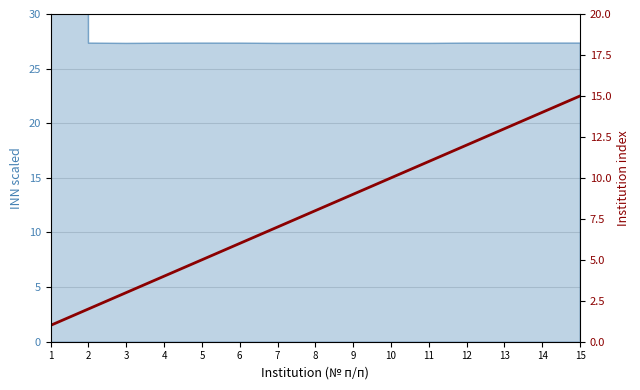

Rank the categories by value from lowest to highest.

1, 2, 3, 4, 5, 6, 7, 8, 9, 10, 11, 12, 13, 14, 15